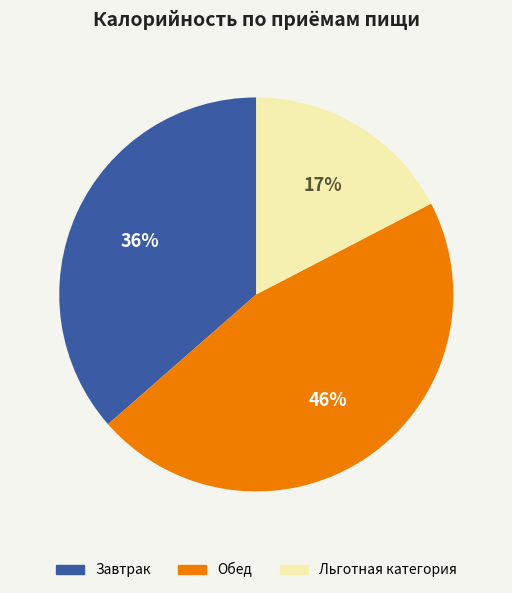

What is the ratio of the value at Завтрак to the value at Льготная категория?

2.1